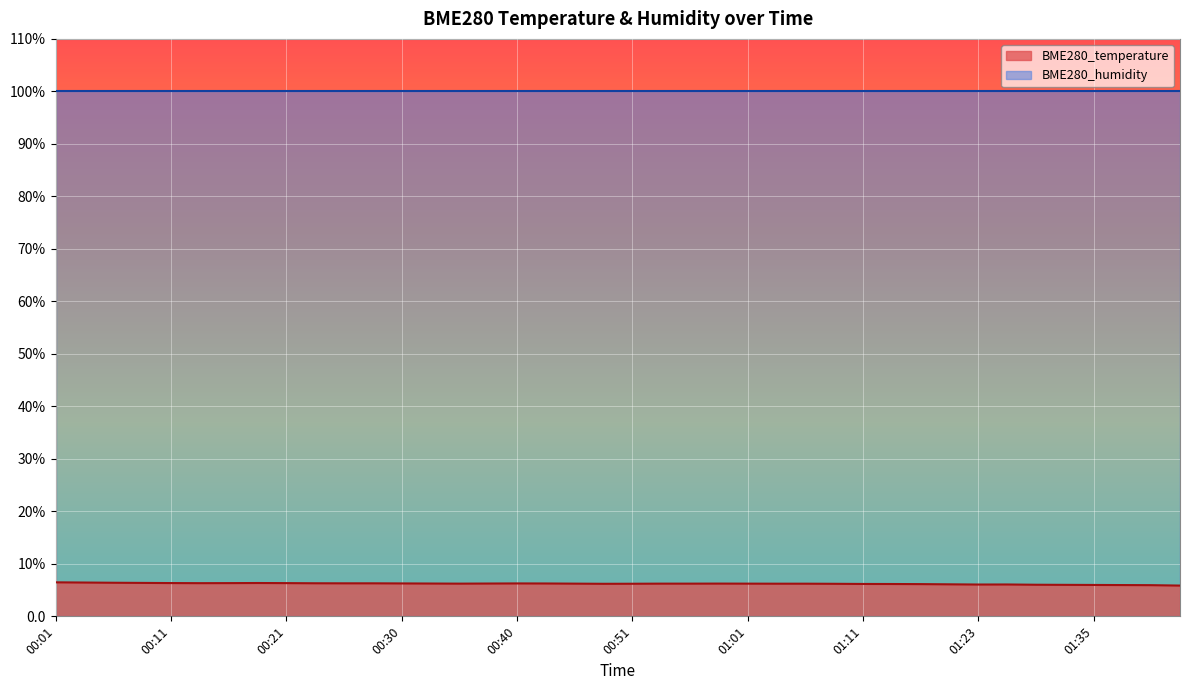

Is it true that the value at 00:56 is 6.2?

True